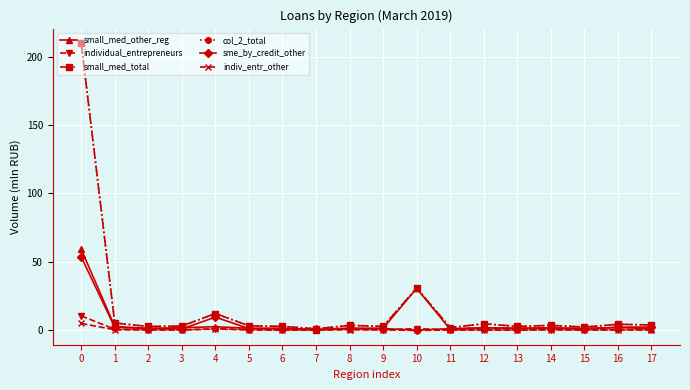

True or false: small_med_other_reg and indiv_entr_other cross at least once.

False